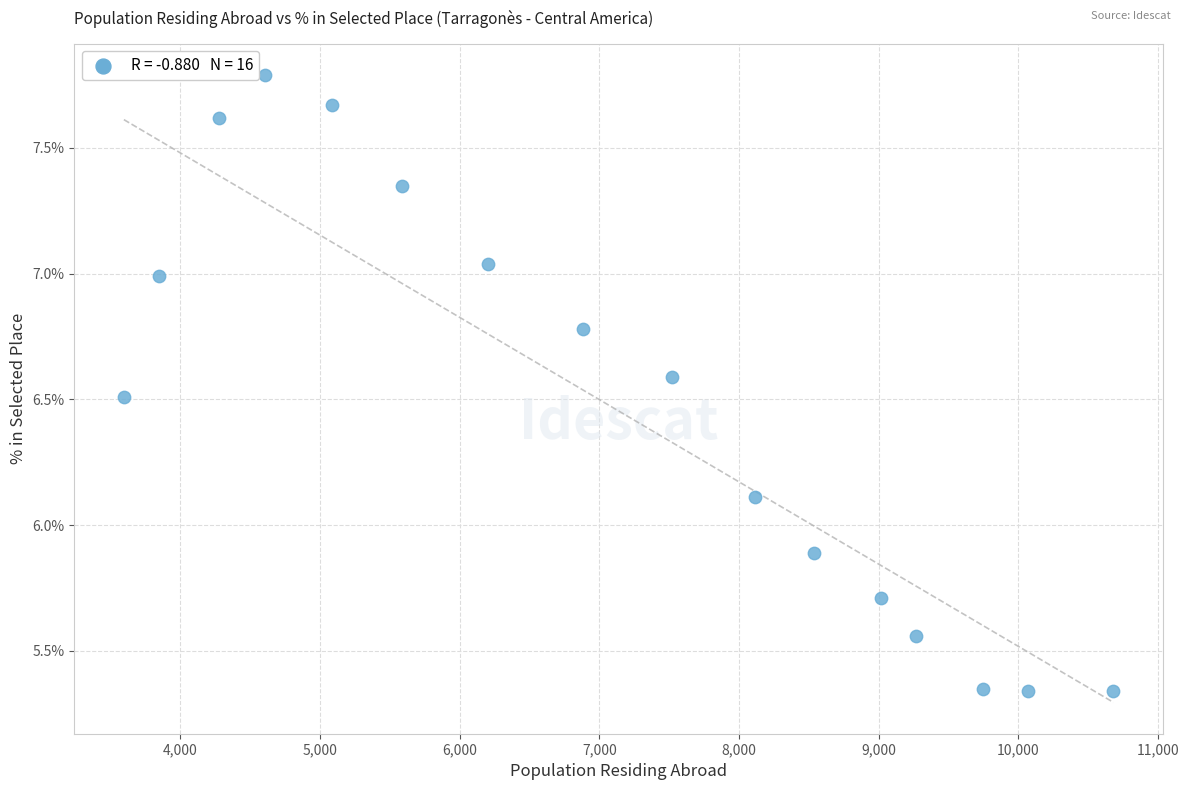

What is the range of X values (max minus min)?

7086.0